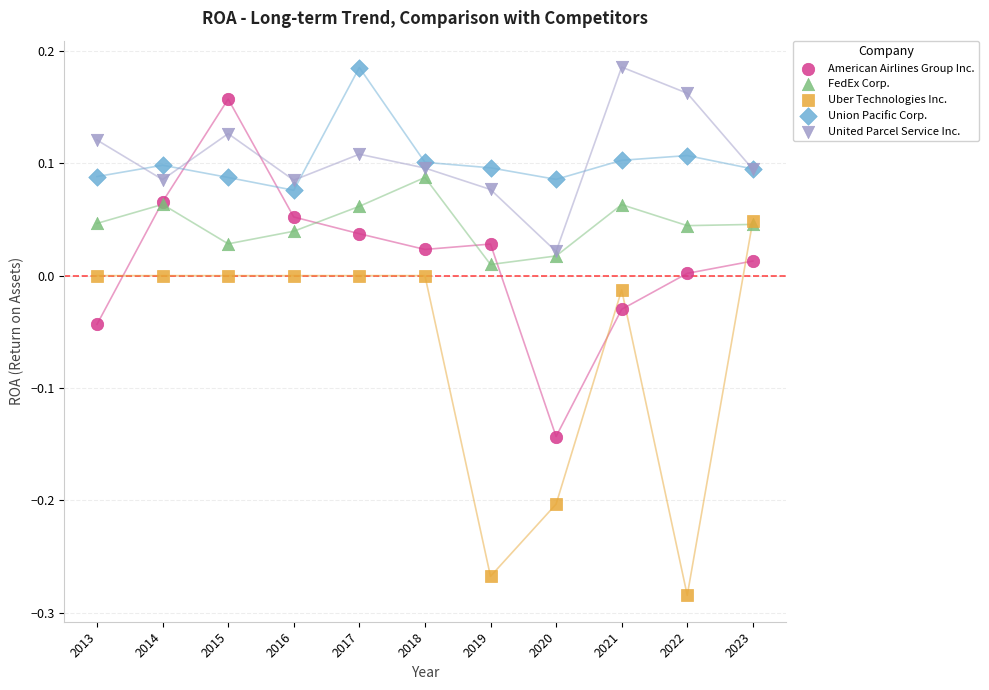

What are all the series names shown in the legend?

American Airlines Group Inc., FedEx Corp., Uber Technologies Inc., Union Pacific Corp., United Parcel Service Inc.